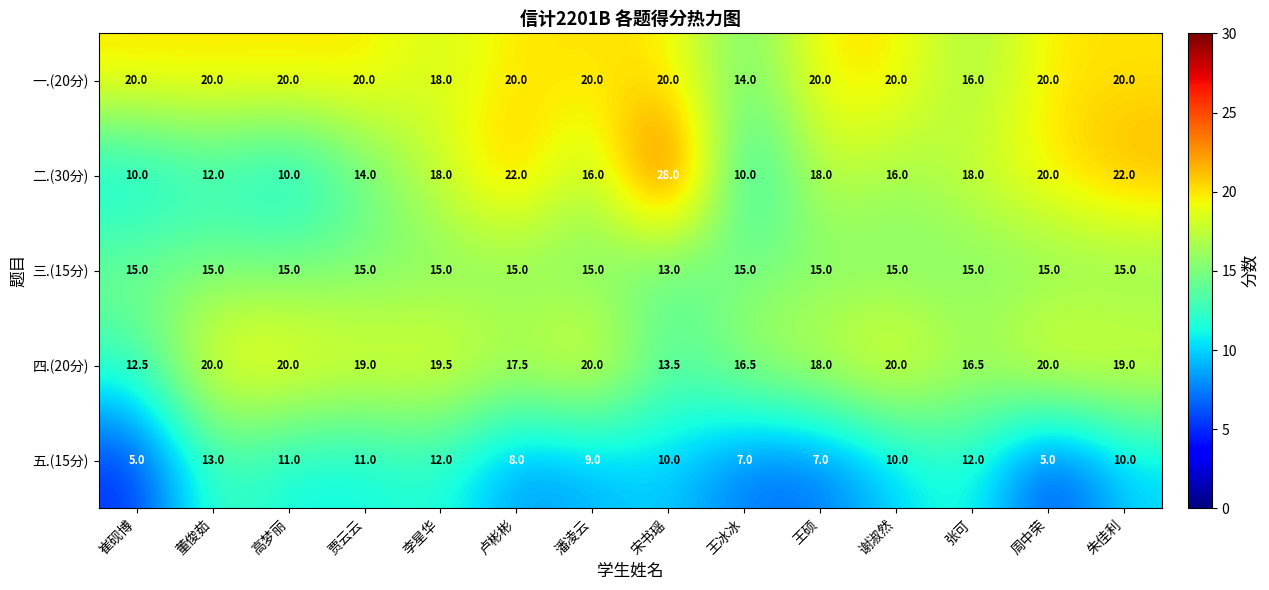

Which series changed the most between 董俊茹 and 李星华?

二.(30分)